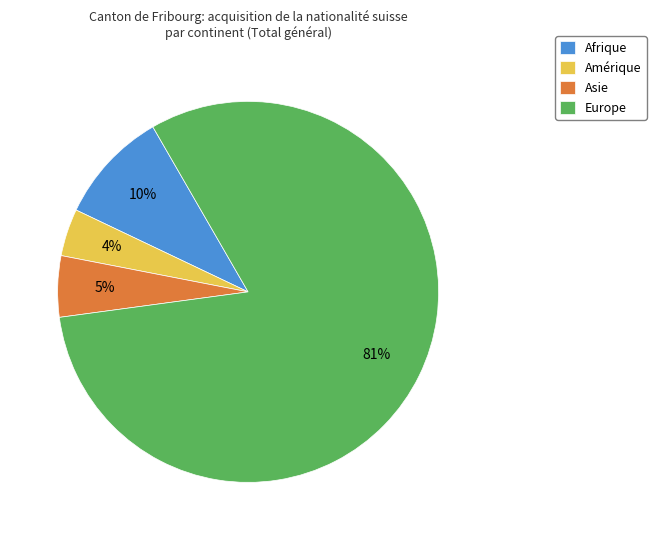

To the nearest percent, what is the average slice percentage?

25%